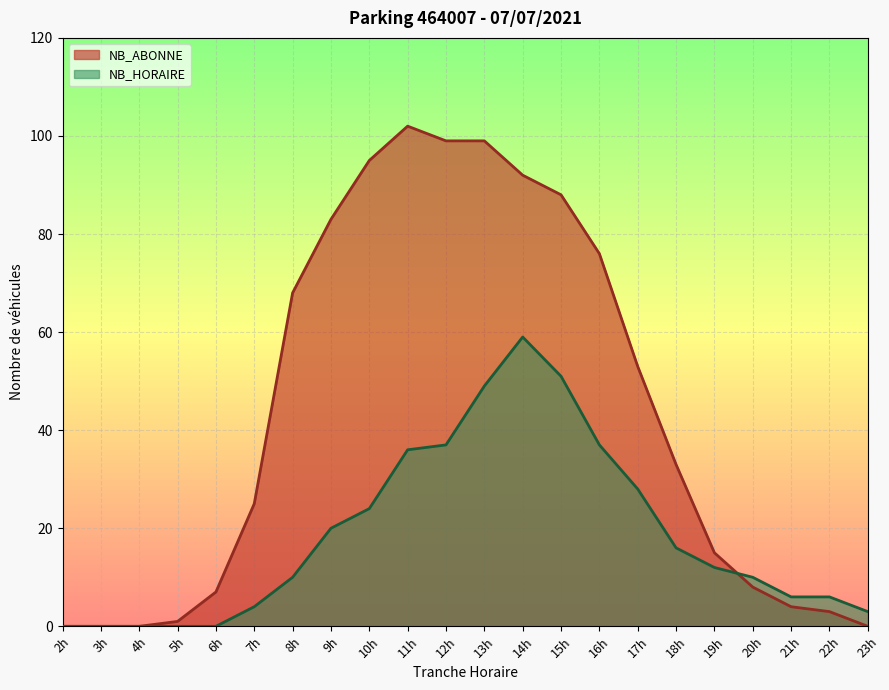

Which series changed the most between 13h and 23h?

NB_ABONNE